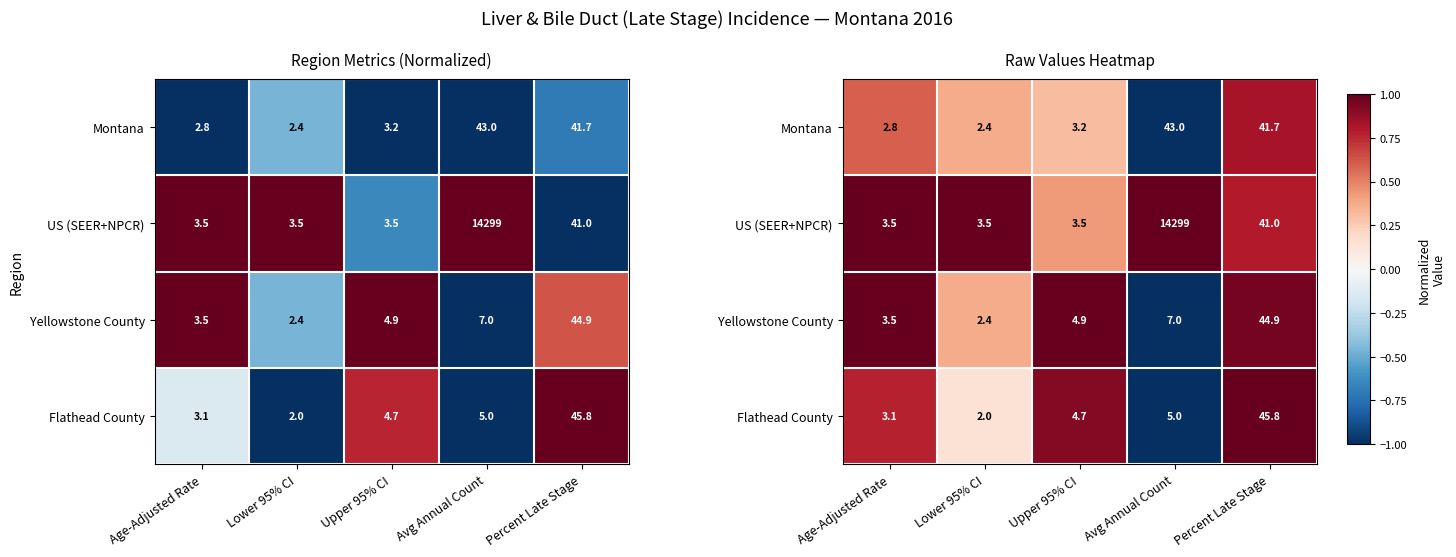

How many data points in Flathead County are above 0?

4